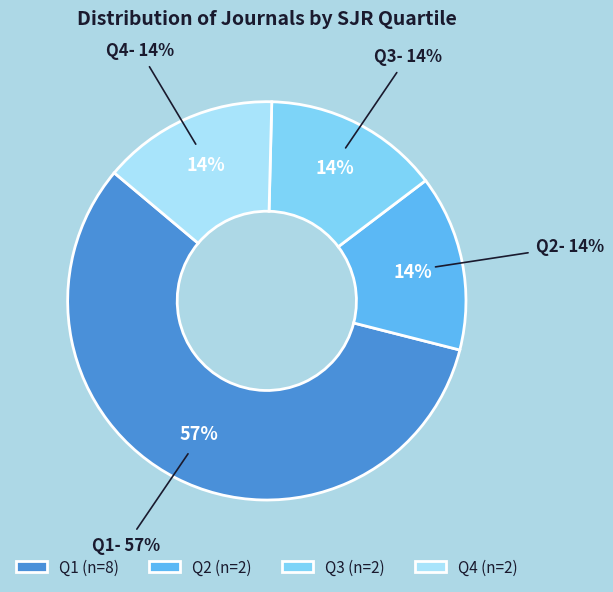

To the nearest percent, what portion does Q4 represent?

14%